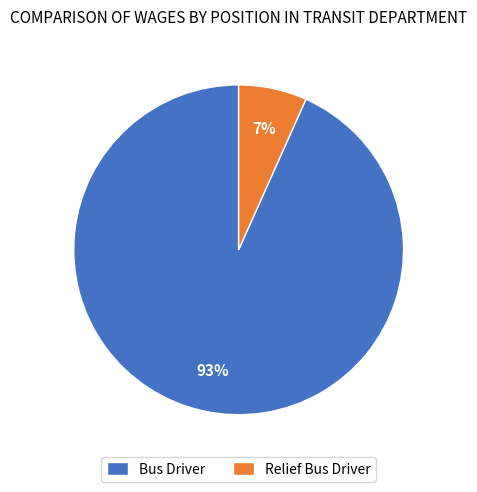

How many slices are in this pie chart?

2